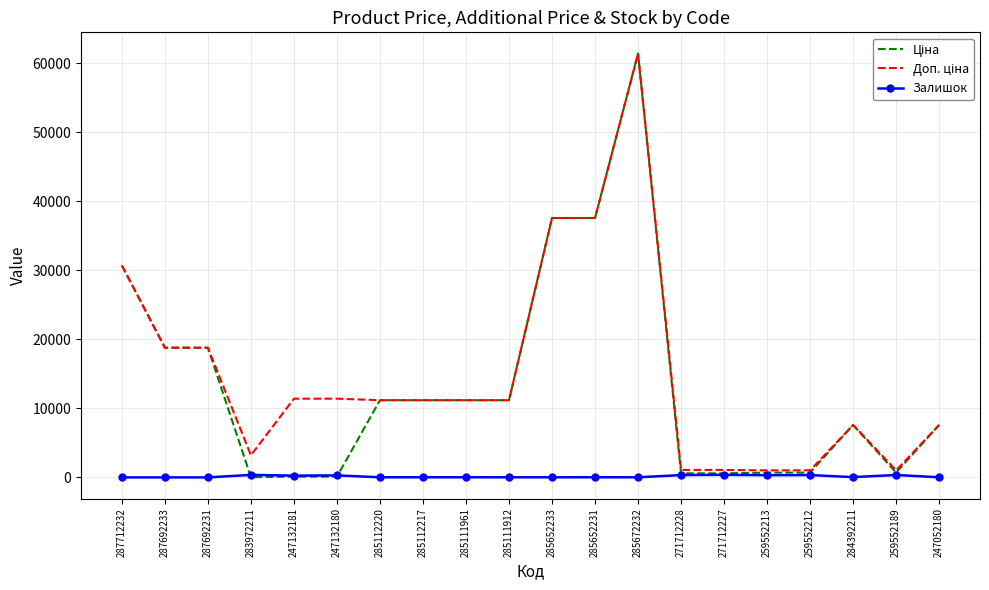

At which category is the sum across all series the highest?

285672232